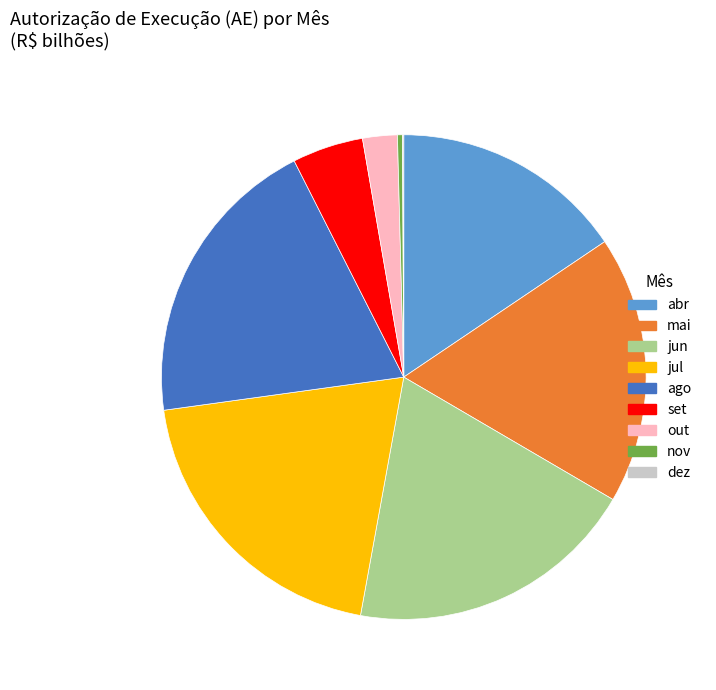

Approximately how many times larger is the value at mai compared to jul?

0.9